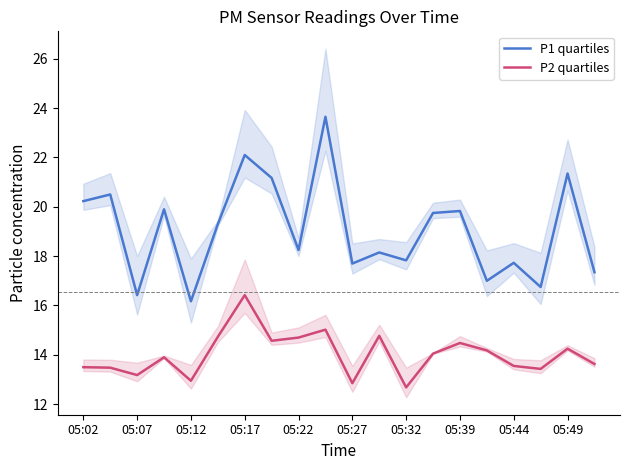

In P2 quartiles, how many points are higher than both neighbors (excluding endpoints)?

6